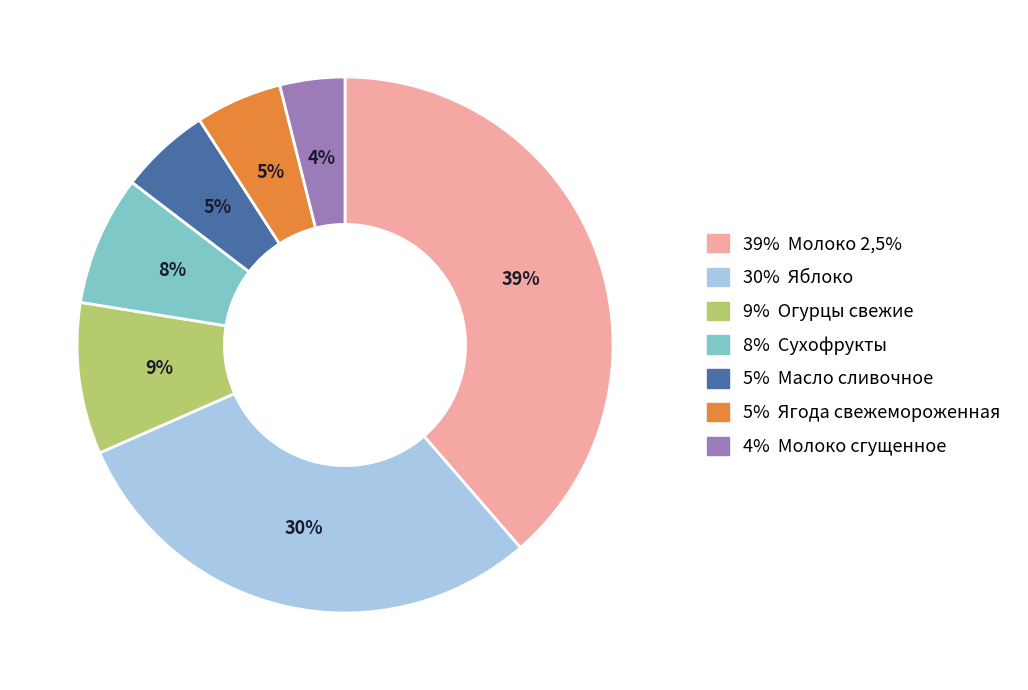

How many segments does this pie chart have?

7